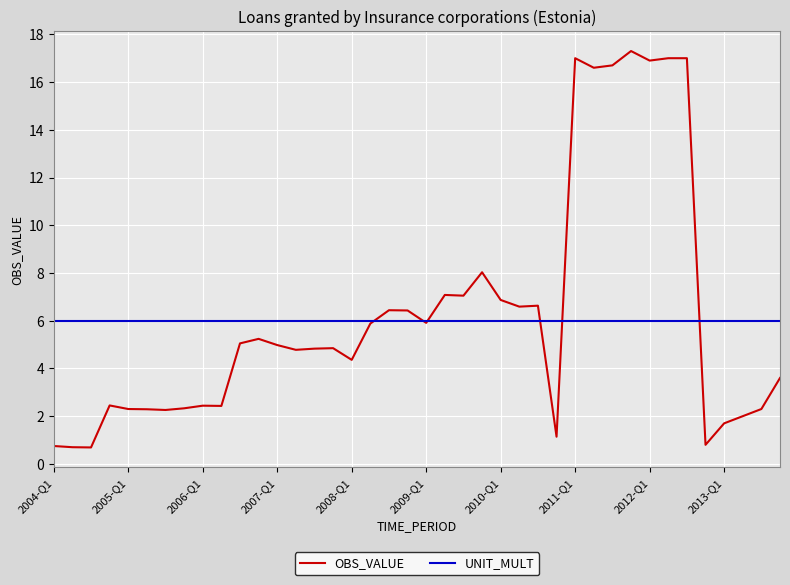

In OBS_VALUE, how many points are lower than both neighbors (excluding endpoints)?

12